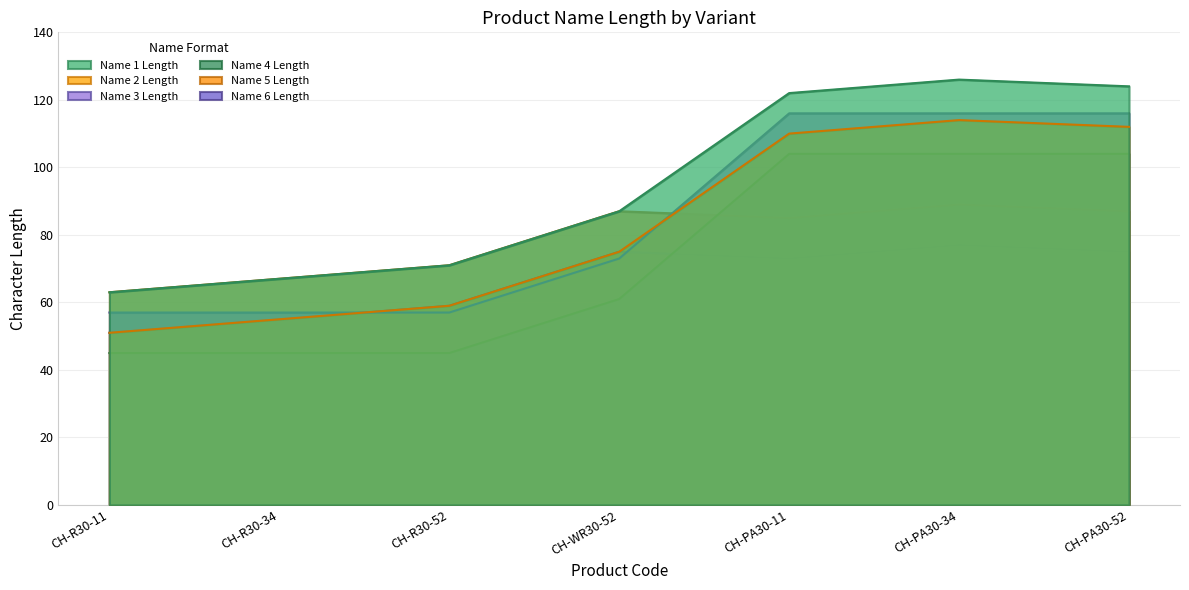

Rank the categories by Name 3 Length value from lowest to highest.

CH-R30-11, CH-R30-34, CH-R30-52, CH-WR30-52, CH-PA30-11, CH-PA30-34, CH-PA30-52